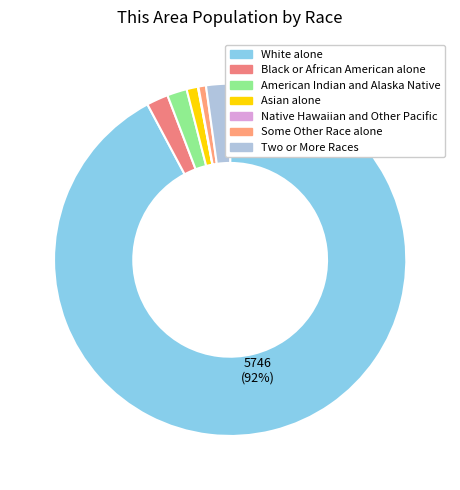

Is it true that Native Hawaiian and Other Pacific is 0% of the pie?

True